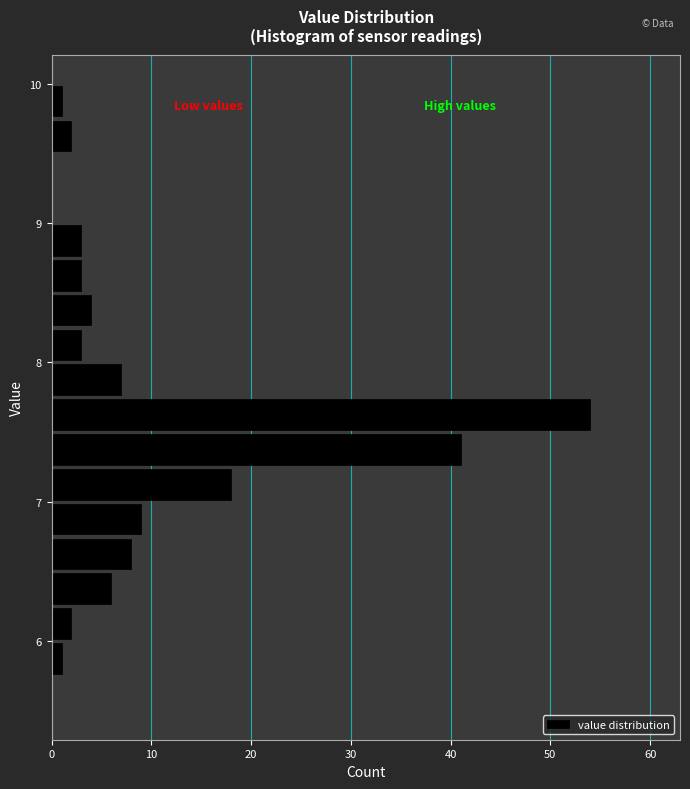

Read against the y-axis, roughly where is the centre of the longest bar?

7.6